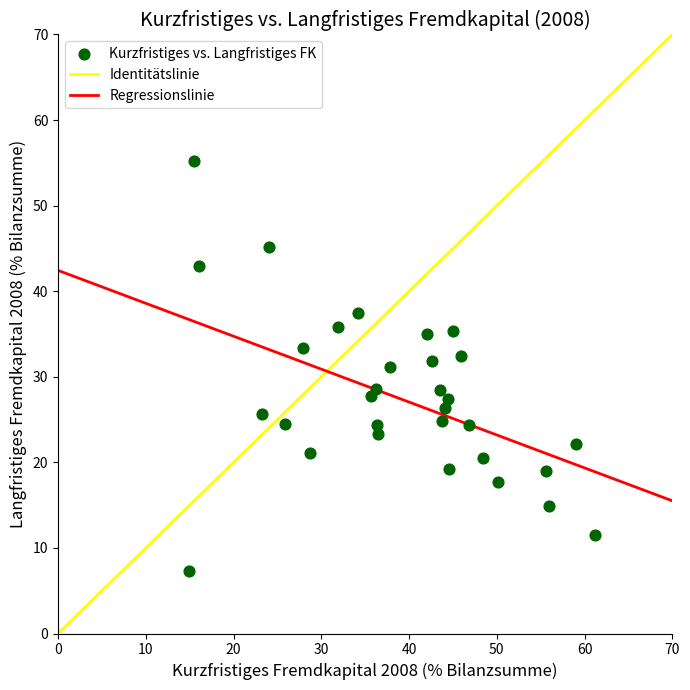

What is the range of Y values (max minus min)?

47.9